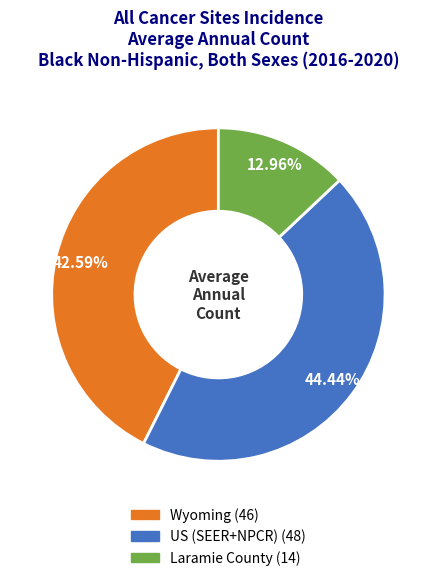

Which category has the biggest portion of the pie?

US (SEER+NPCR)